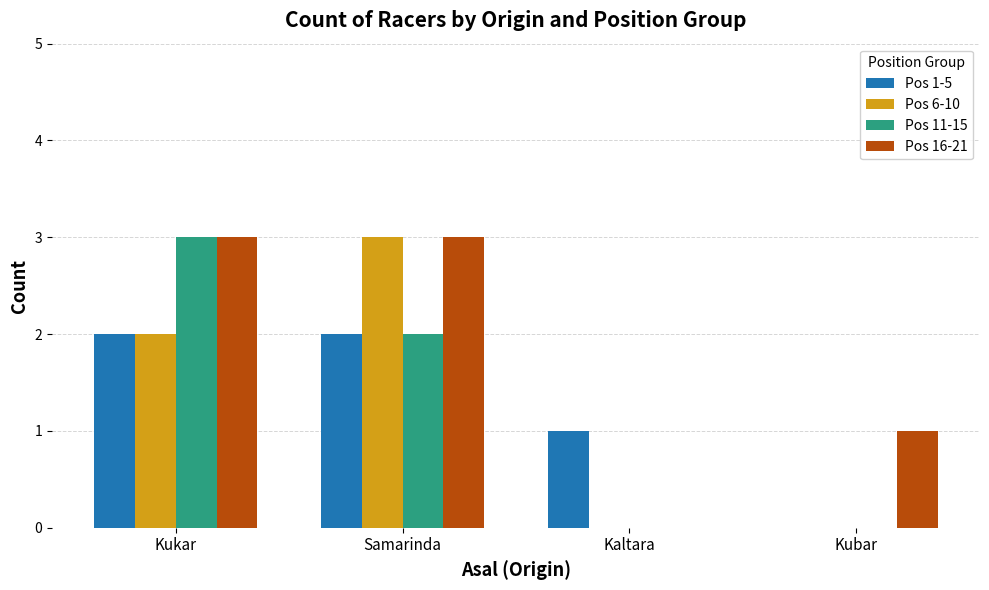

How many groups of bars are there?

4